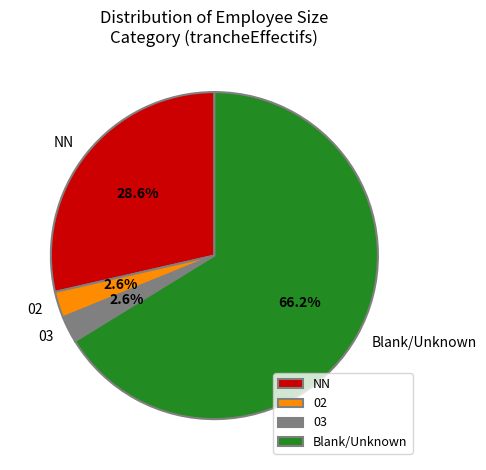

Between NN and 03, which is larger?

NN